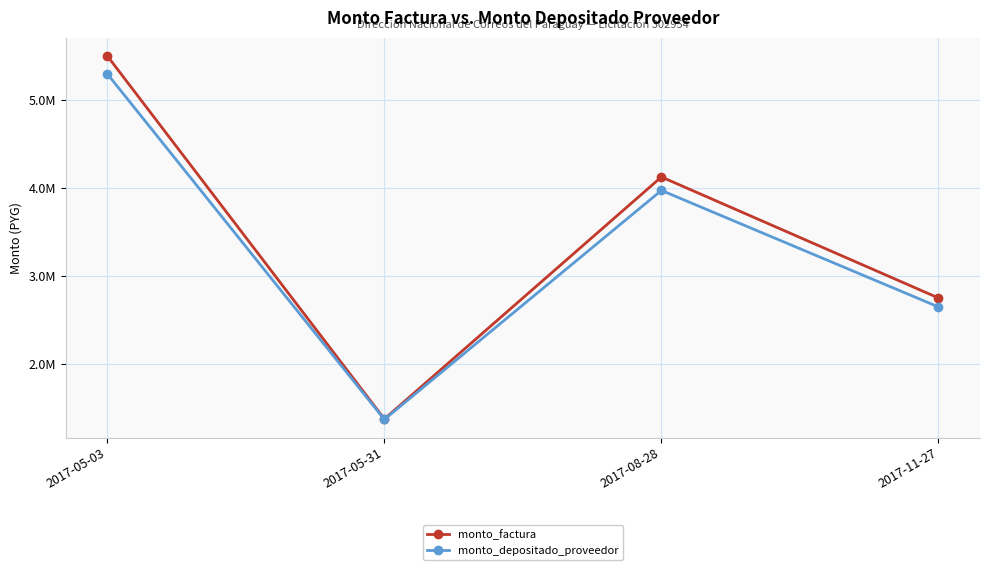

At 2017-08-28, list the series in order from smallest to largest.

monto_depositado_proveedor, monto_factura